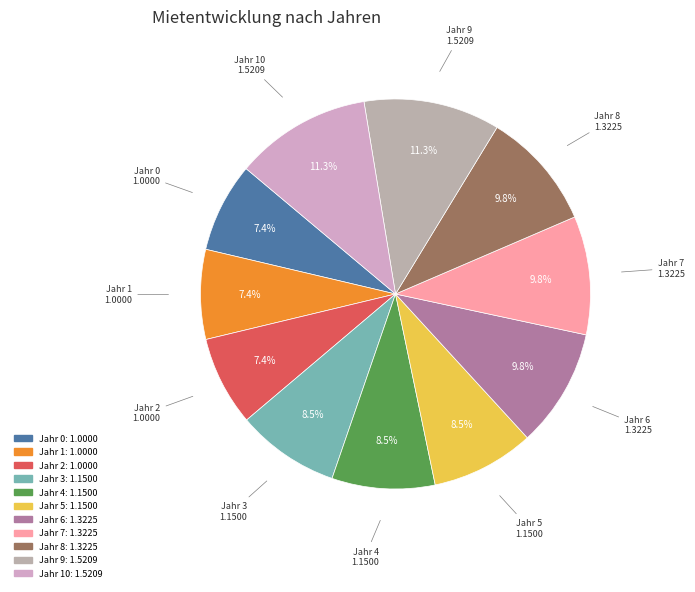

What is the smallest slice in the pie chart?

Jahr 0